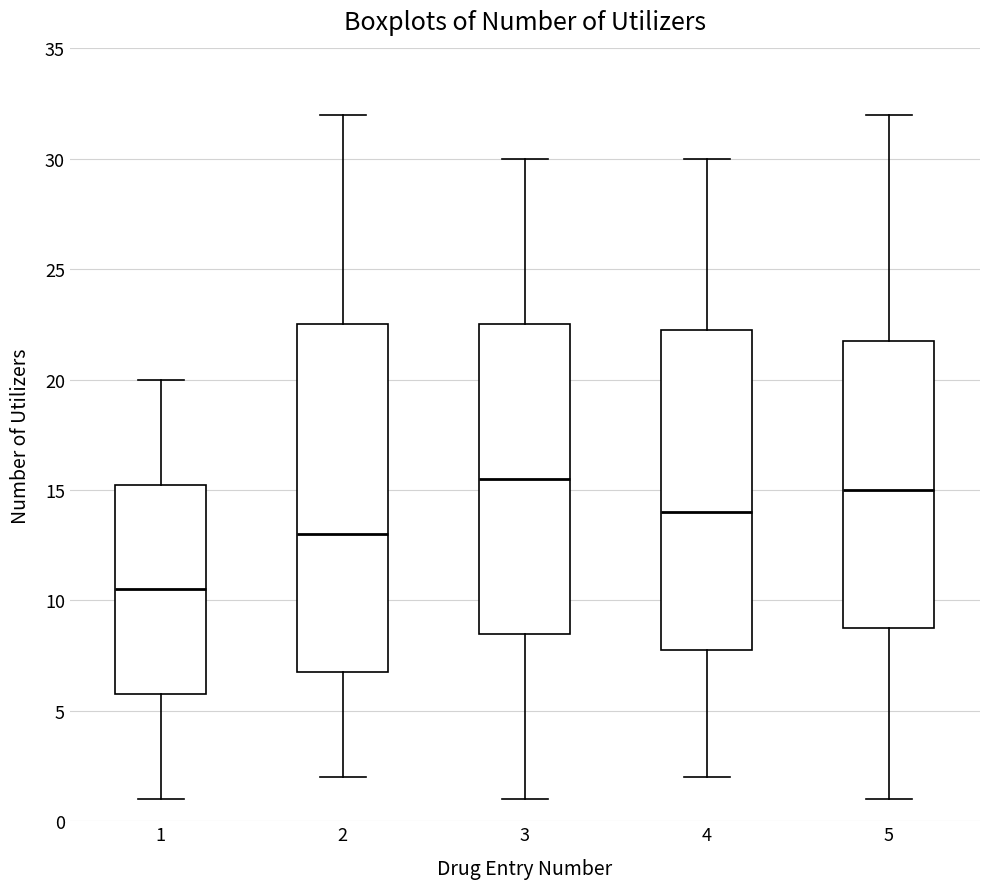

Which box has the highest median line?

3